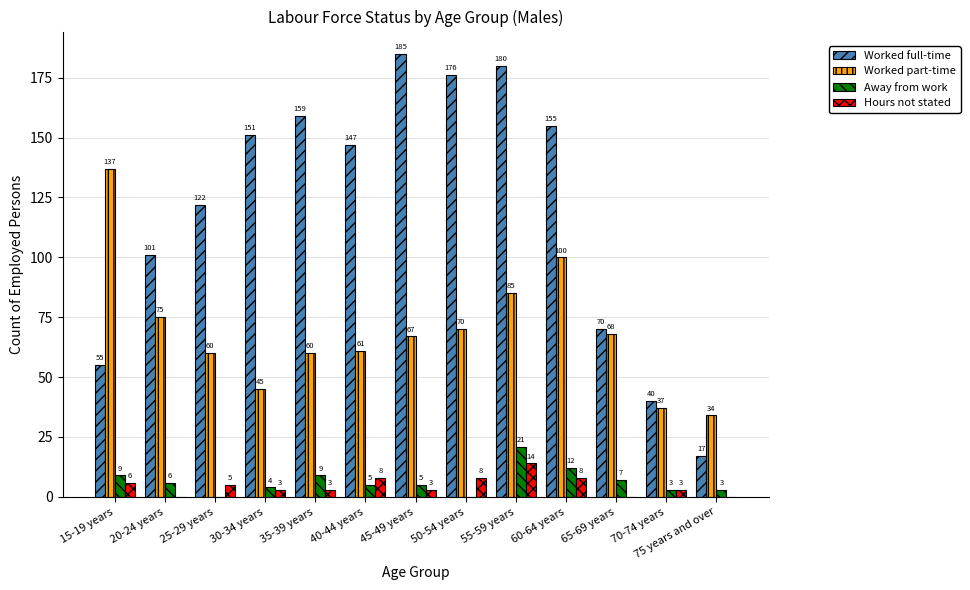

The Worked full-time series shows 12 at 70-74 years. True or false?

False